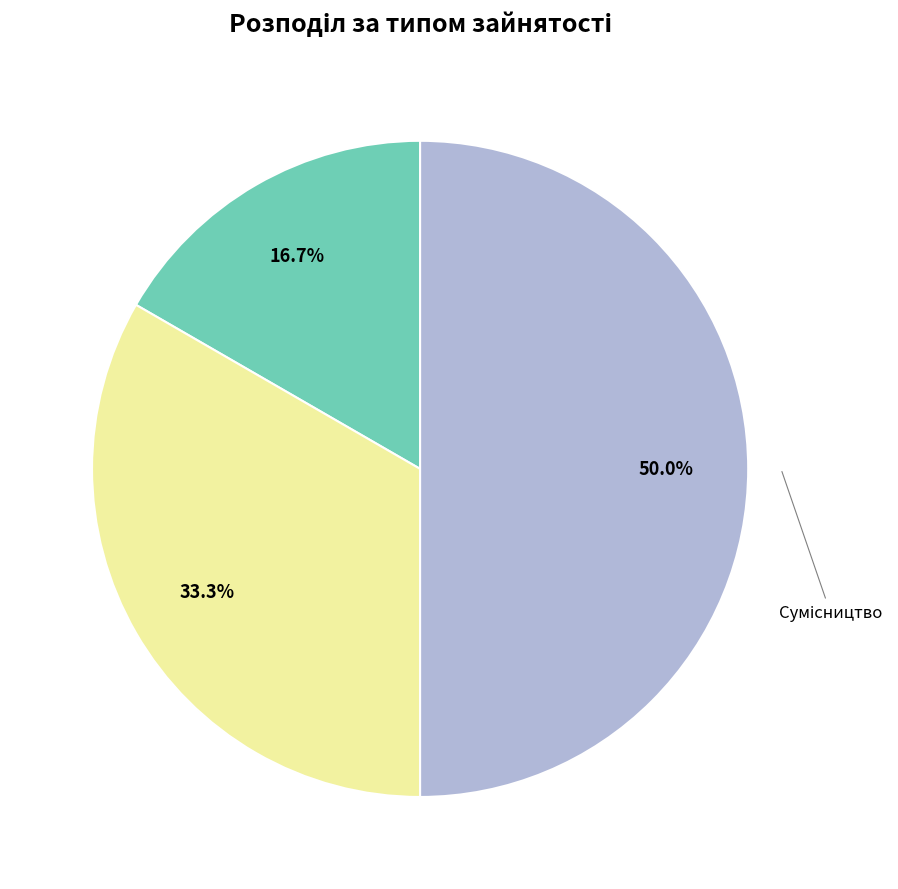

To the nearest percent, what is the average slice percentage?

33%